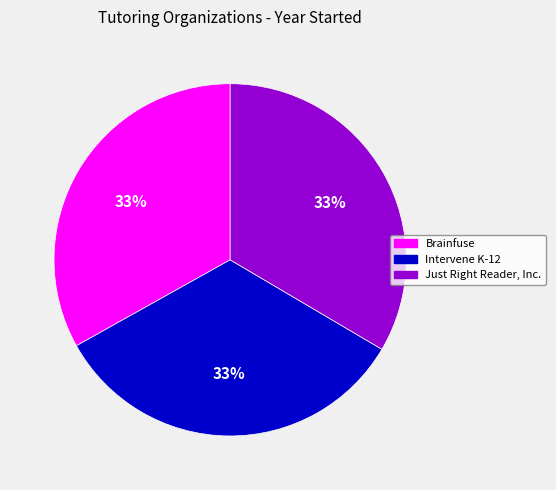

Count the number of slices in the pie.

3